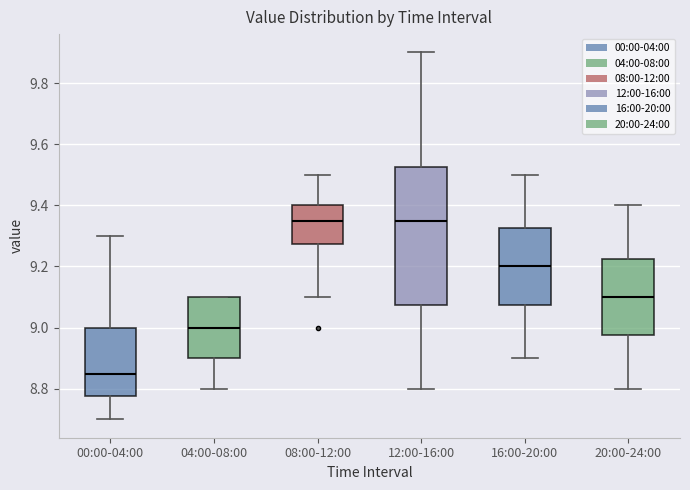

Reading left to right, read every box against the y-axis: the position of its median line, the range the box covers, and the ends of its whiskers. The values are not printed on the chart, so give them approximately, as read against the axis.

00:00-04:00: median 8.86, box 8.78 to 9.00, whiskers 8.70 to 9.30
04:00-08:00: median 9.00, box 8.90 to 9.10, whiskers 8.80 to 9.10
08:00-12:00: median 9.36, box 9.28 to 9.40, whiskers 9.10 to 9.50
12:00-16:00: median 9.36, box 9.08 to 9.52, whiskers 8.80 to 9.90
16:00-20:00: median 9.20, box 9.08 to 9.32, whiskers 8.90 to 9.50
20:00-24:00: median 9.10, box 8.98 to 9.22, whiskers 8.80 to 9.40